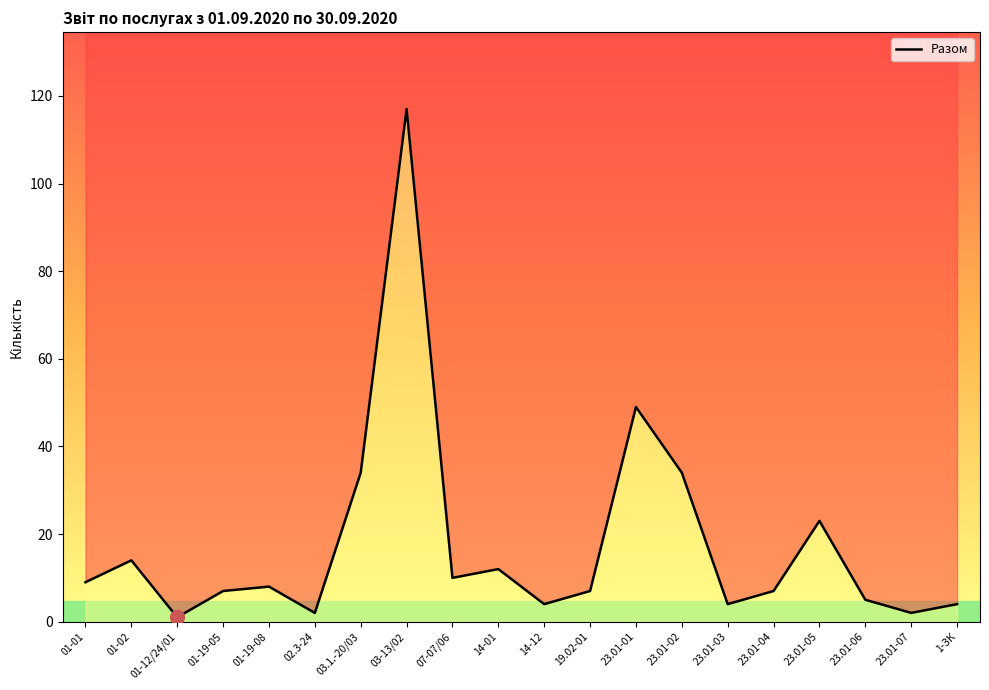

What position from the left is 01-02?

2